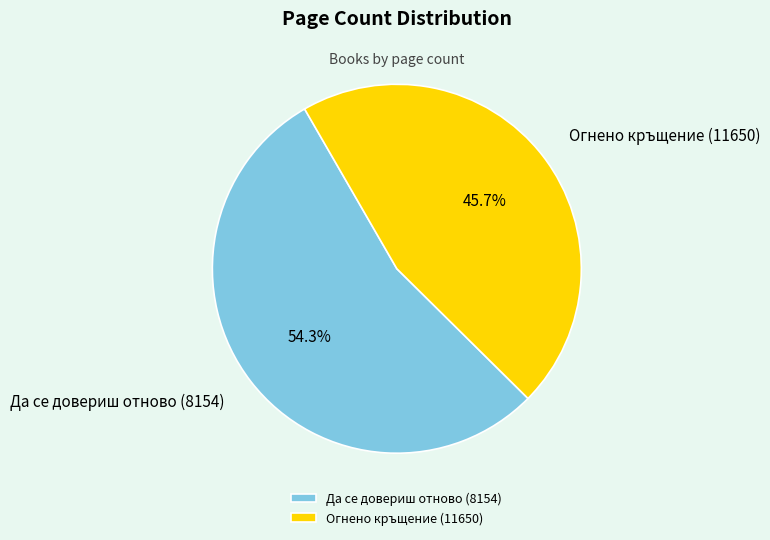

Count the number of slices in the pie.

2